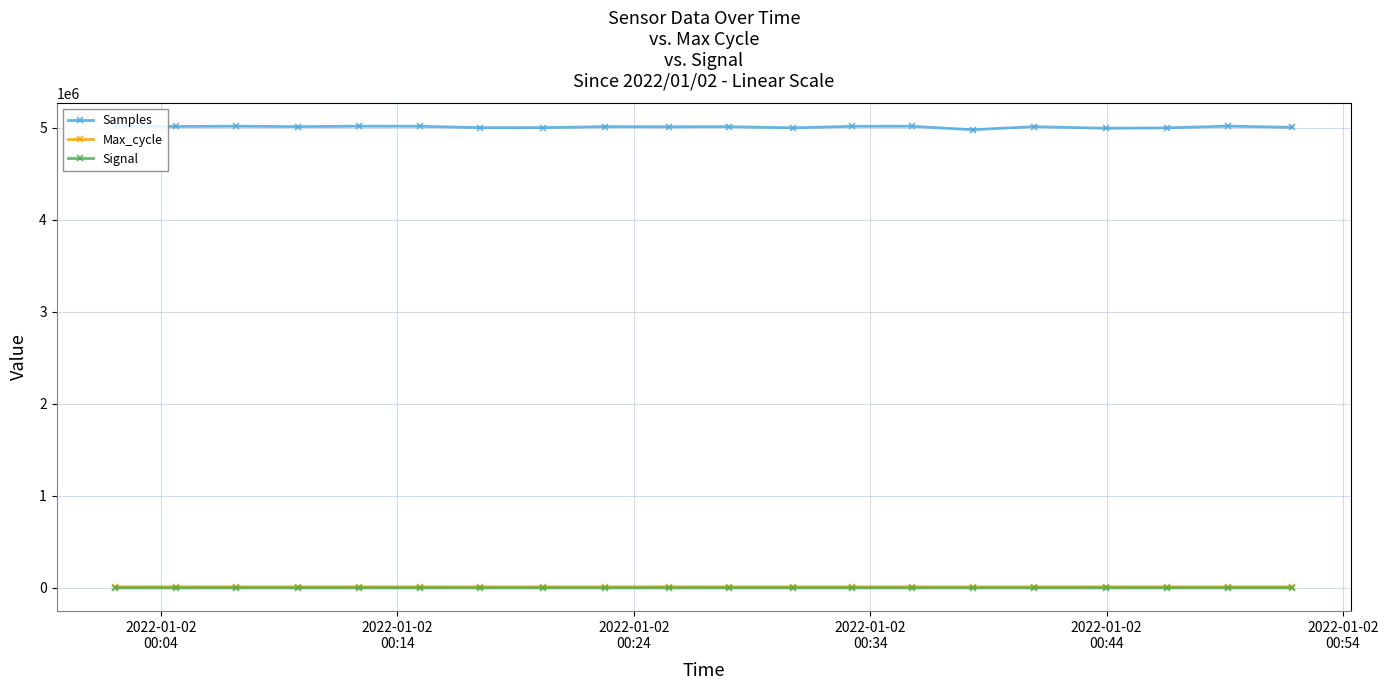

What is the minimum value for Samples?

4976615